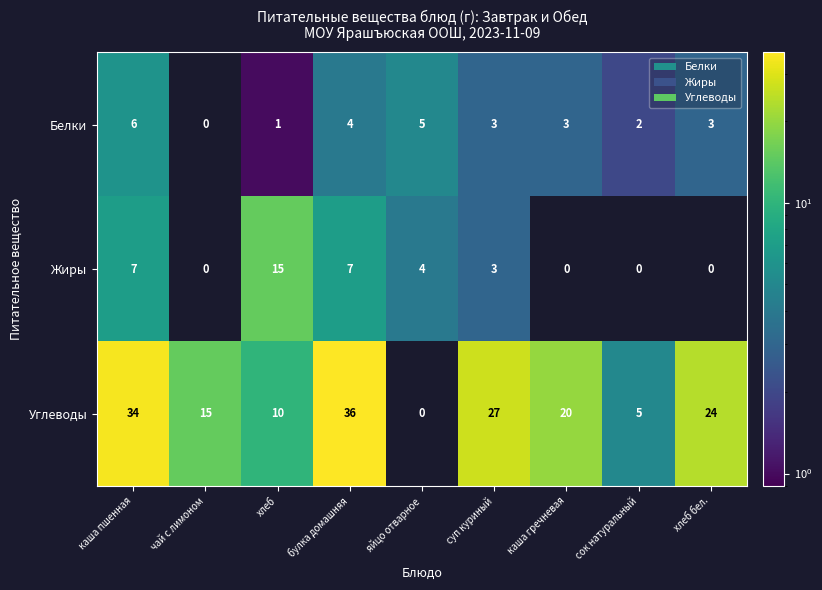

What is the total value across all series at суп куриный?

33